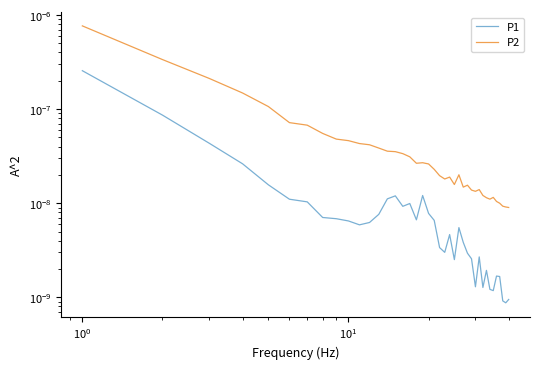

True or false: P2 and P1 cross at least once.

False